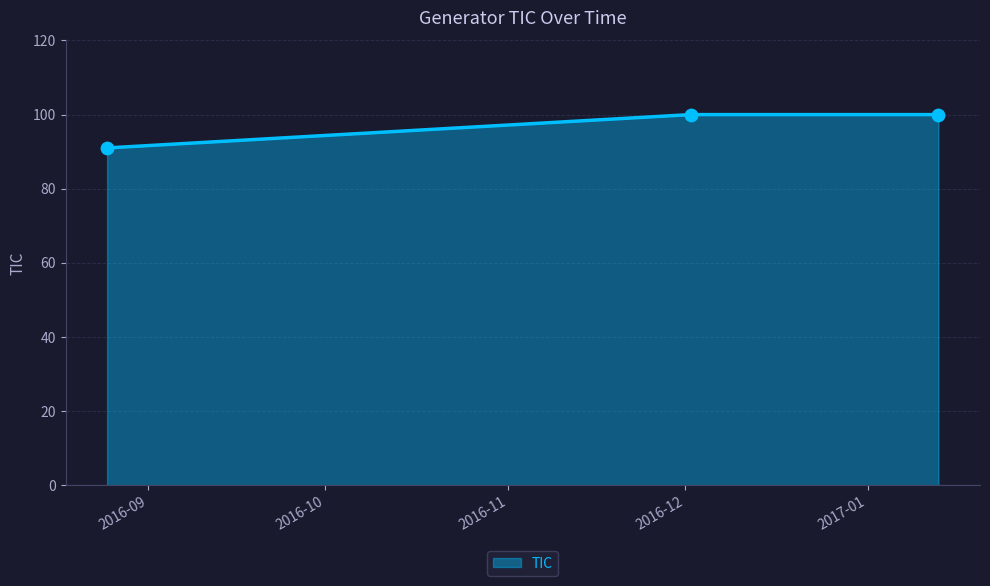

What is the difference between the maximum and minimum values?

9